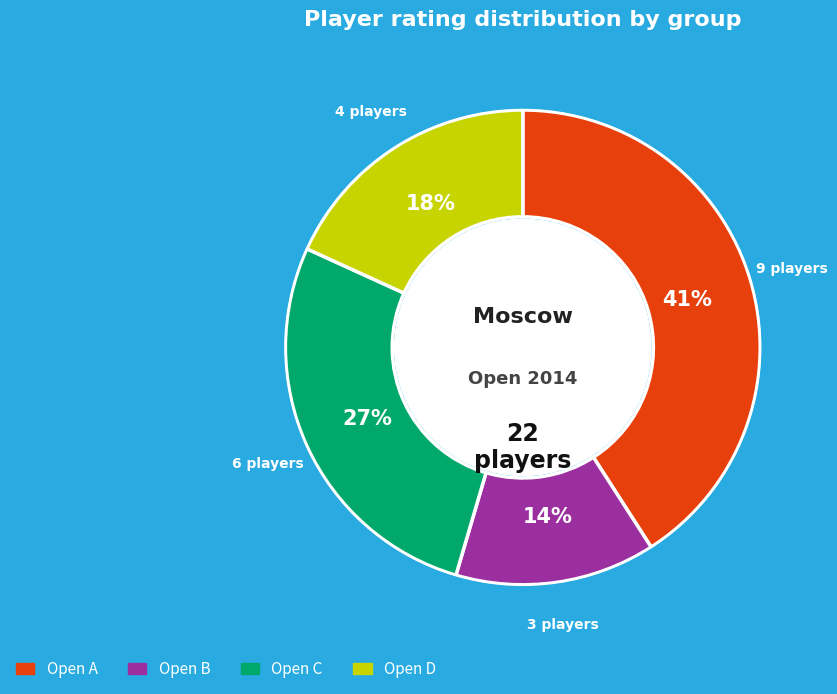

To the nearest percent, what portion does Open D represent?

18%